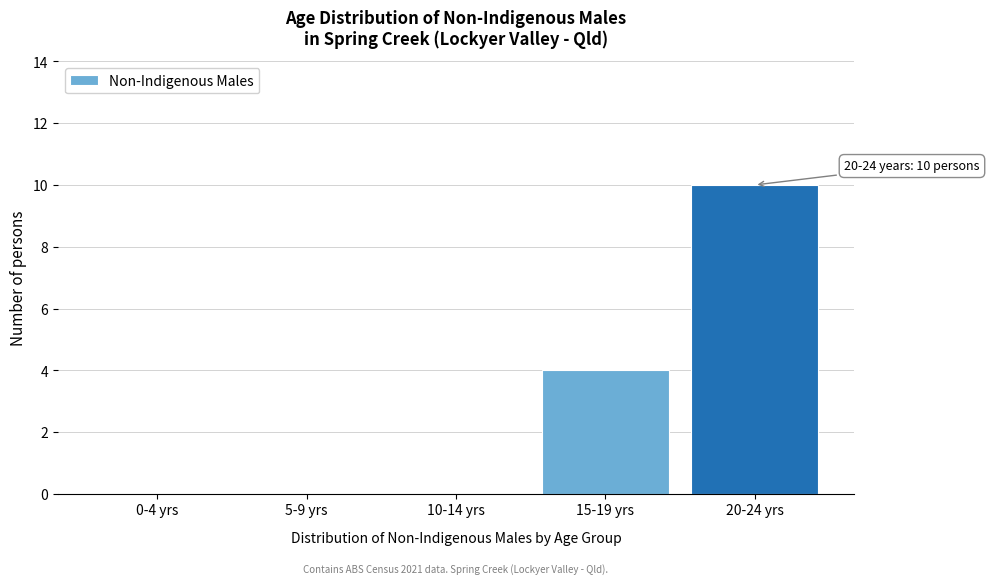

Reading right to left, transcribe all the data shown in this chart.

20-24 yrs=10	15-19 yrs=4	10-14 yrs=0	5-9 yrs=0	0-4 yrs=0